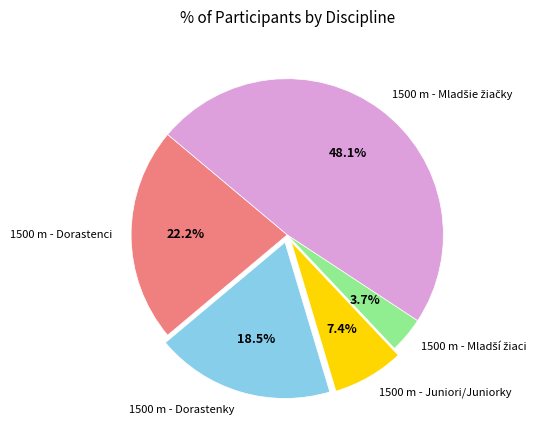

To the nearest percent, what portion does 1500 m - Juniori/Juniorky represent?

7%